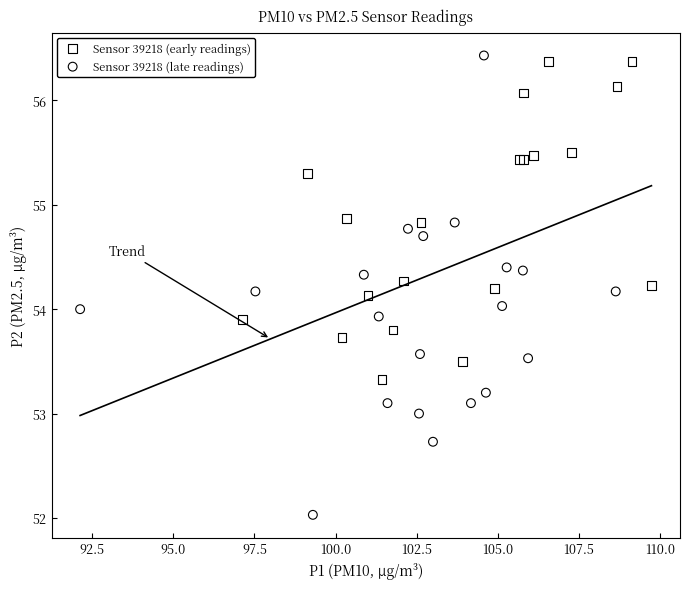

Which series has the largest Y range (max minus min)?

Sensor 39218 (late readings)